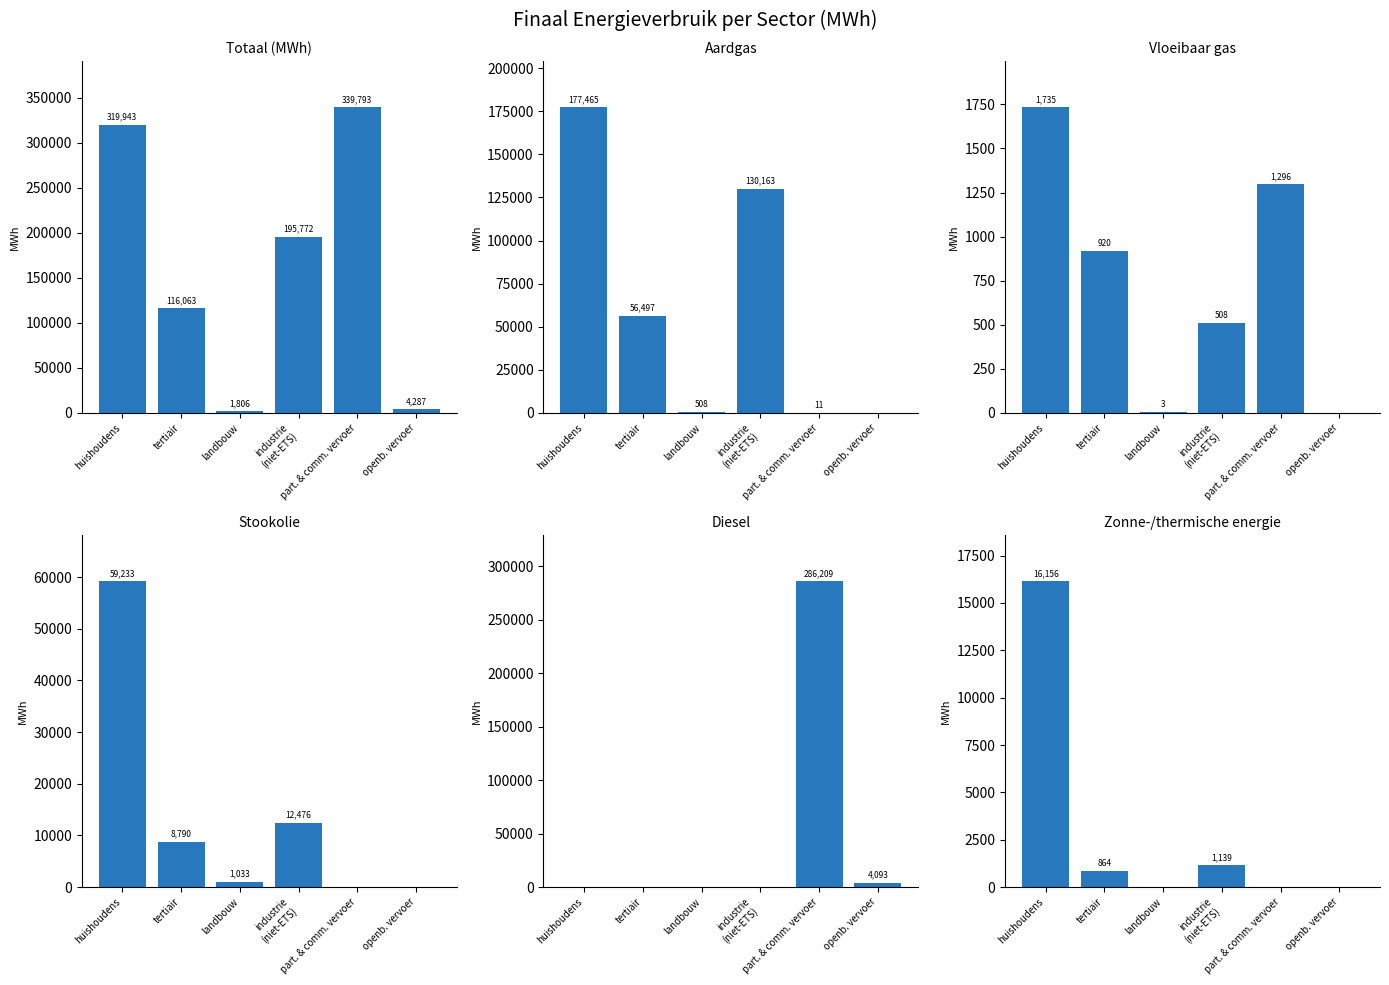

How many groups of bars are there?

6